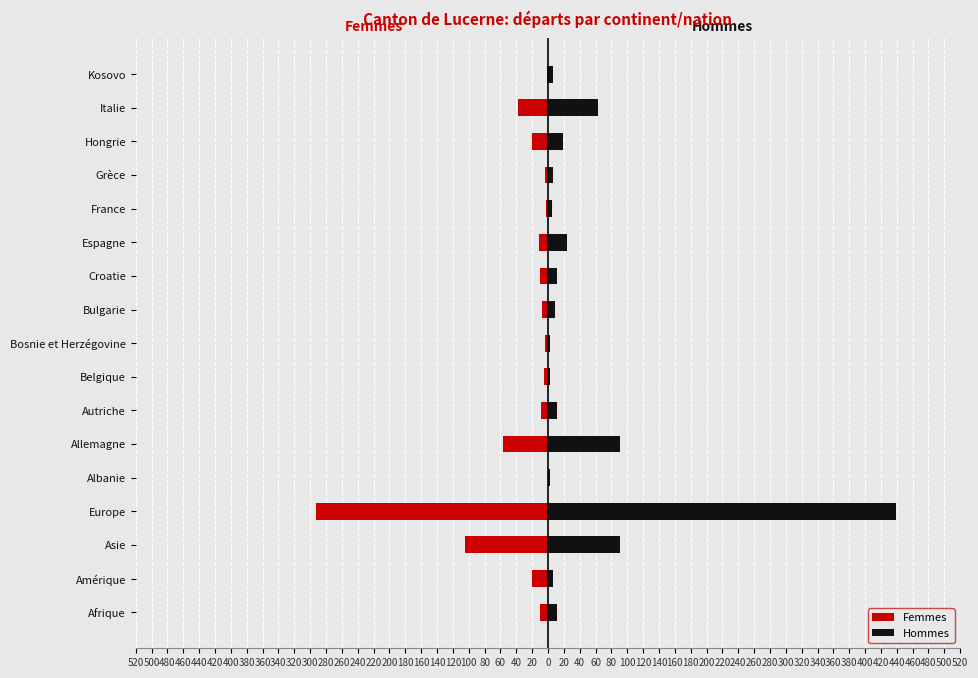

How many series are shown in this chart?

2